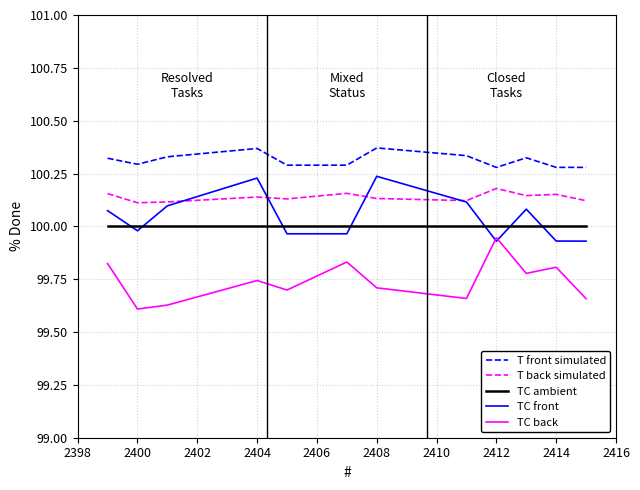

True or false: TC ambient and T front simulated intersect in this chart.

False